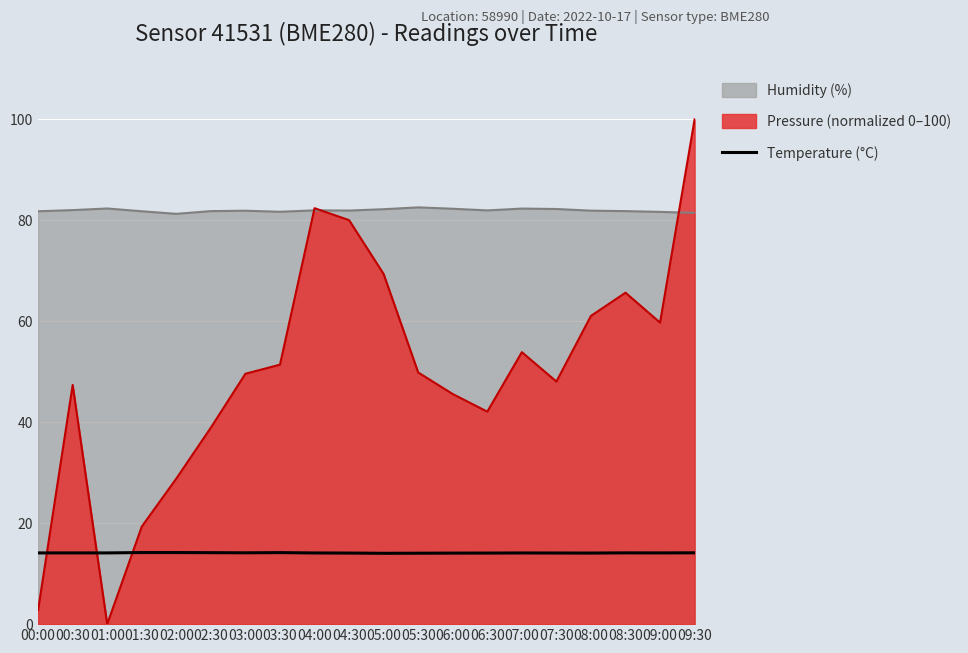

How many lines are shown in the chart?

3